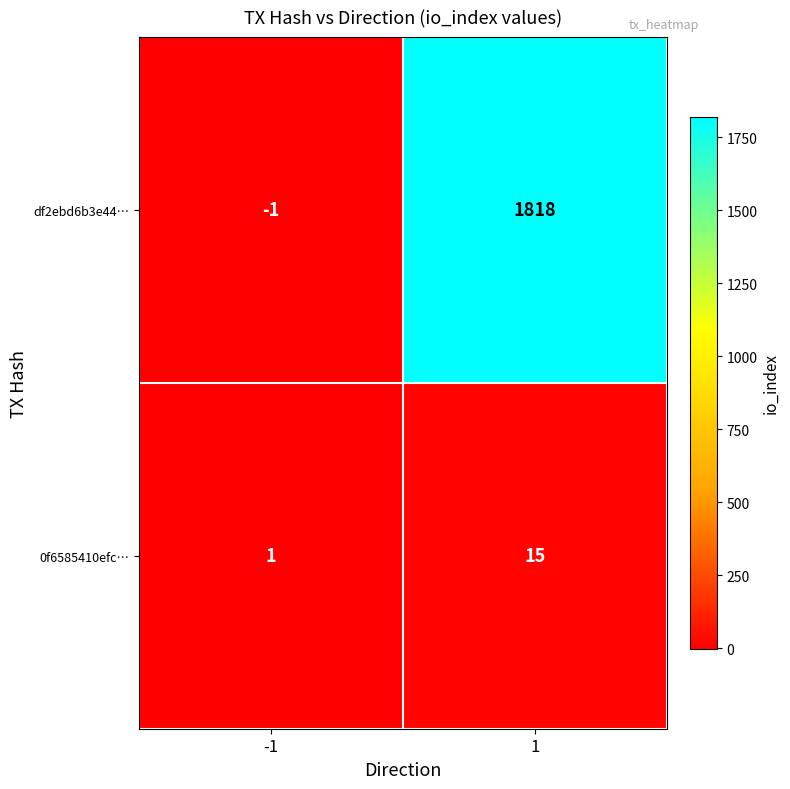

Rank the series at 1 from highest to lowest value.

df2ebd6b3e44…, 0f6585410efc…